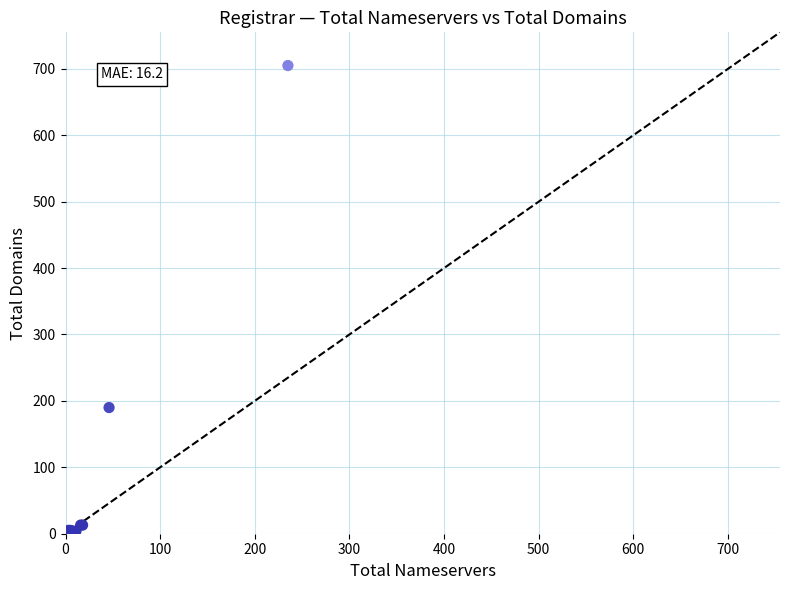

What Y value in the scatter plot is closest to 352?

190